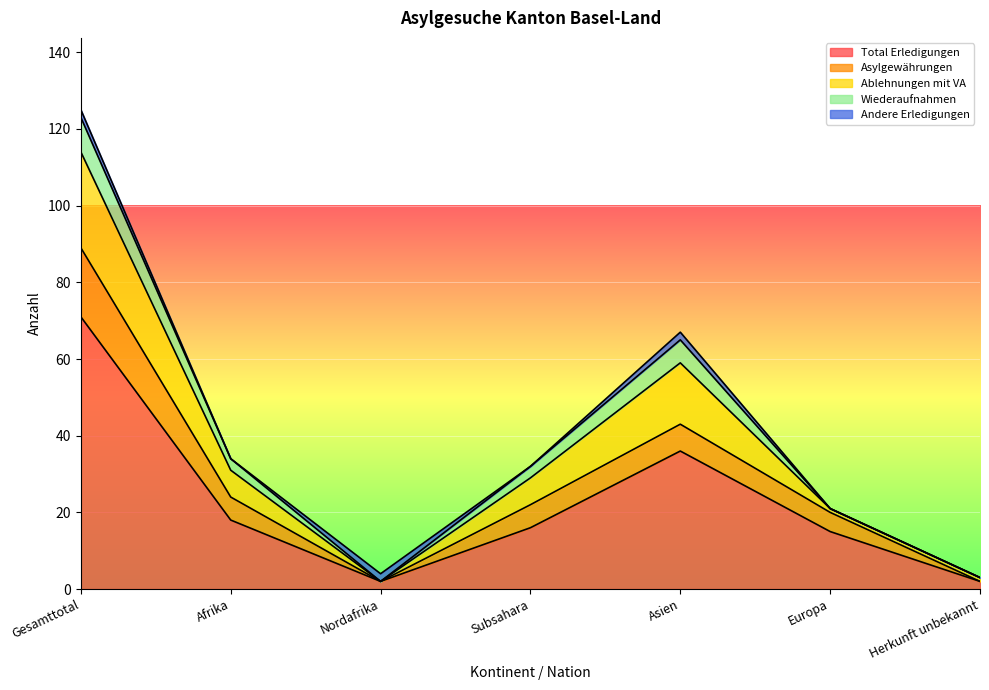

What is the spread (max minus min) of values at Subsahara?

16